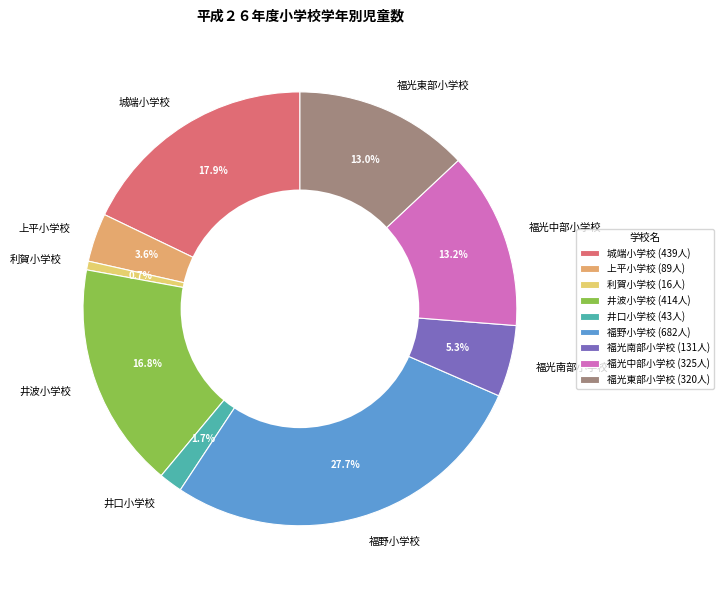

Is 上平小学校 the majority of the pie?

No